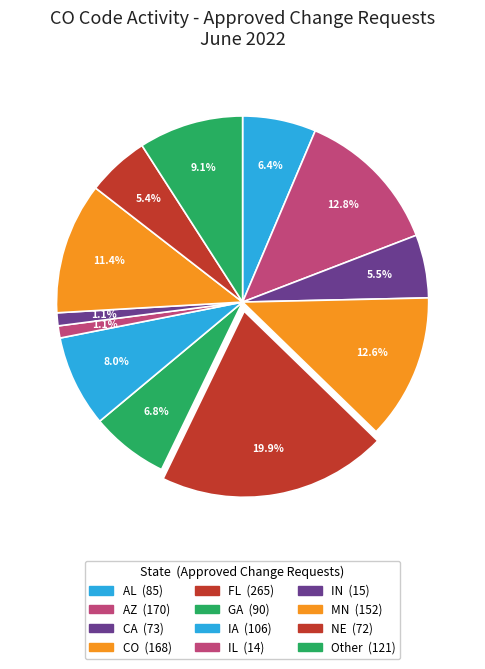

Does any single category account for the majority?

No